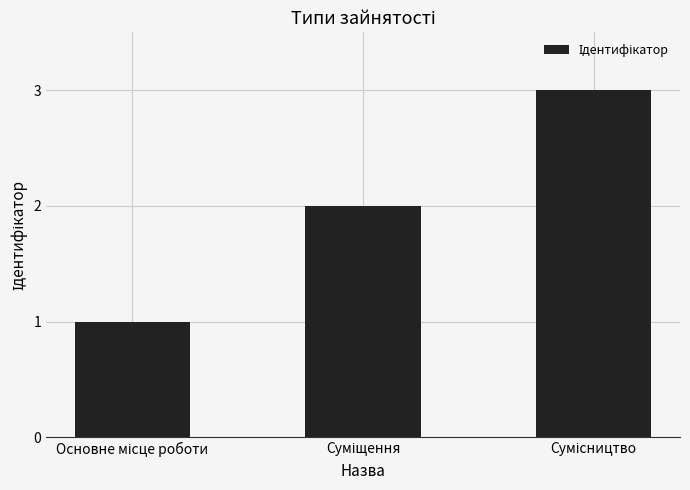

Does the chart contain any negative values?

No